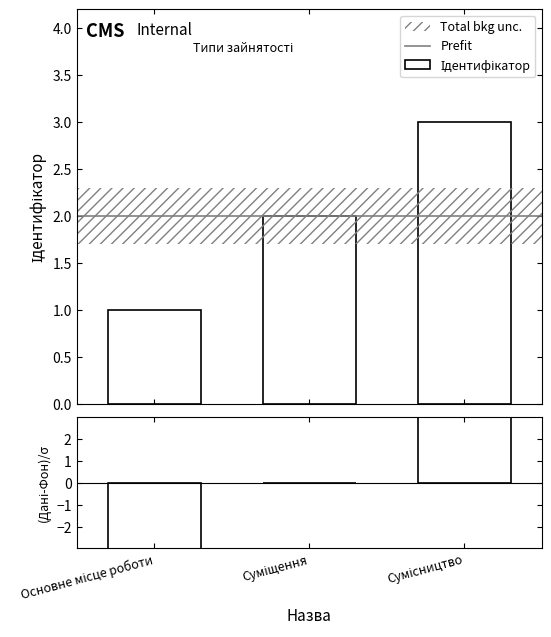

Which label corresponds to the smallest value in the chart?

Основне місце роботи